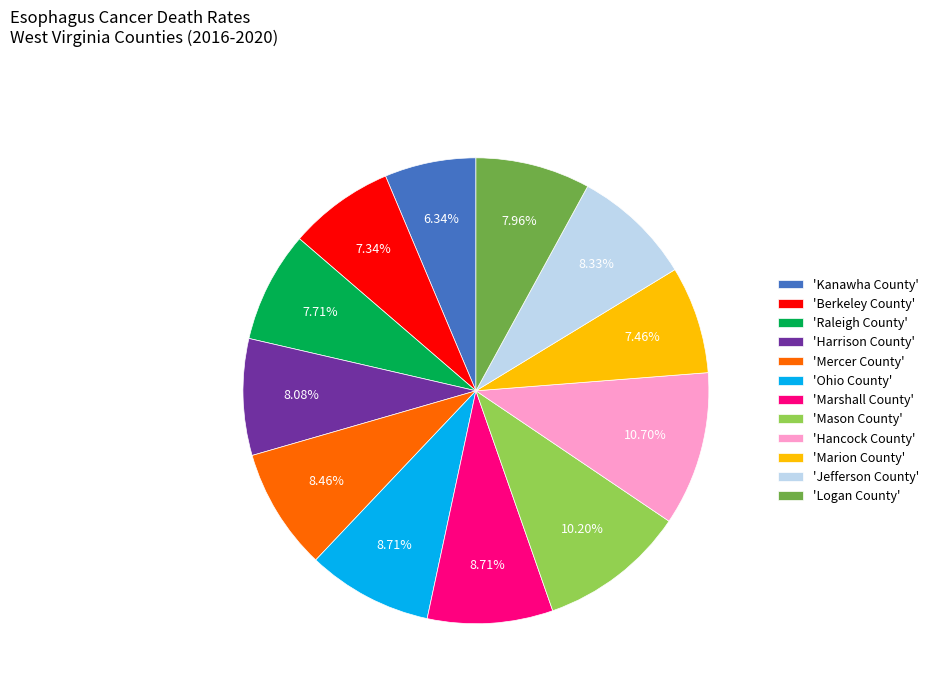

Does any single category account for the majority?

No